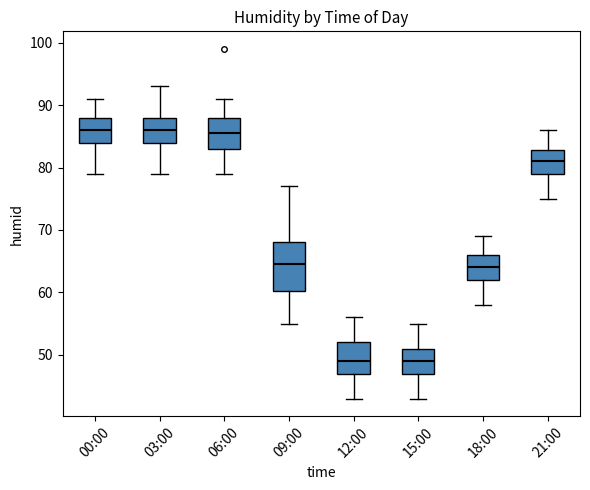

Where does the lower whisker of the box for 00:00 end on the y-axis? The values are not printed on the chart, so give them approximately, as read against the axis.

79